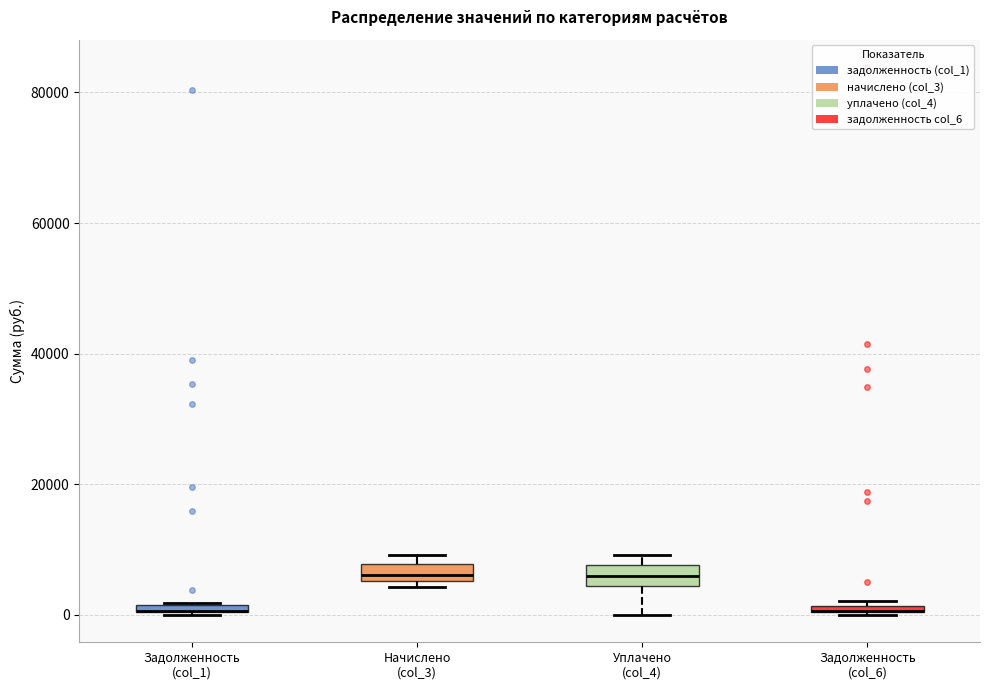

Where is the upper edge of the box for Задолженность (col_6) on the y-axis? The values are not printed on the chart, so give them approximately, as read against the axis.

2000